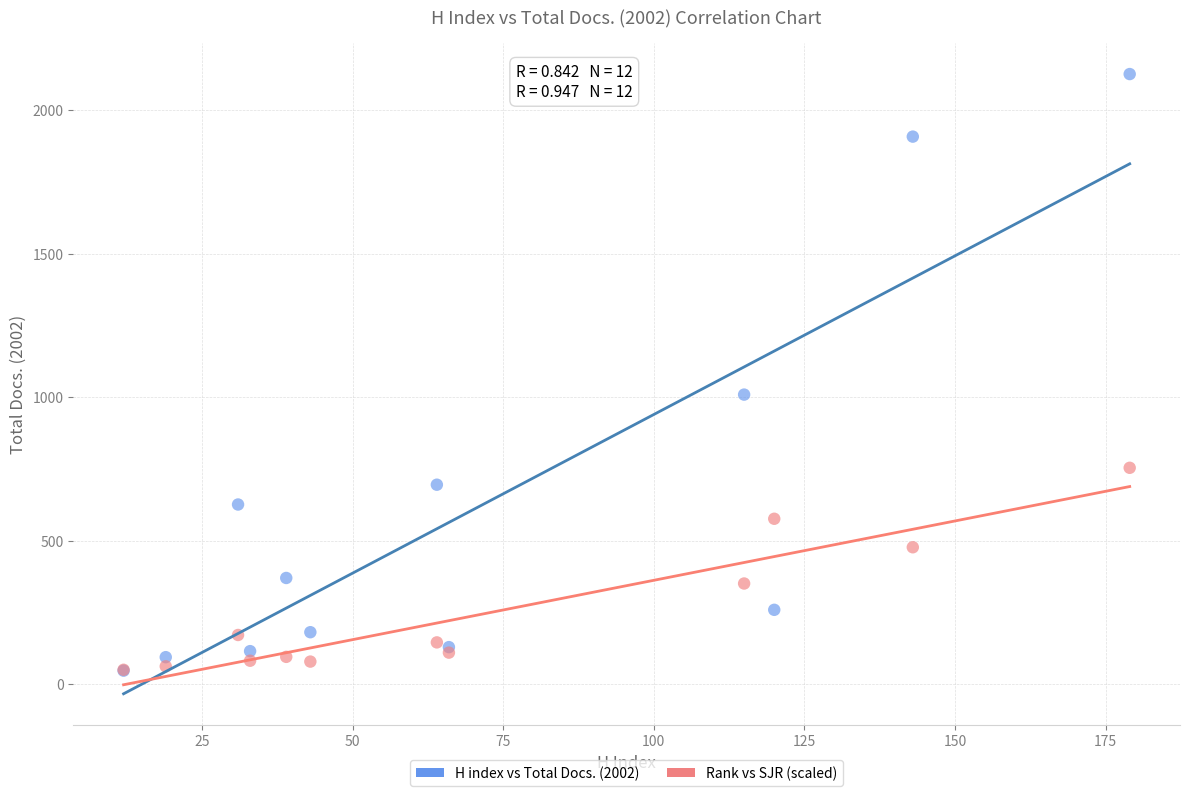

In the H index vs Total Docs. (2002) series, what Y value is closest to 1086?

1009.0